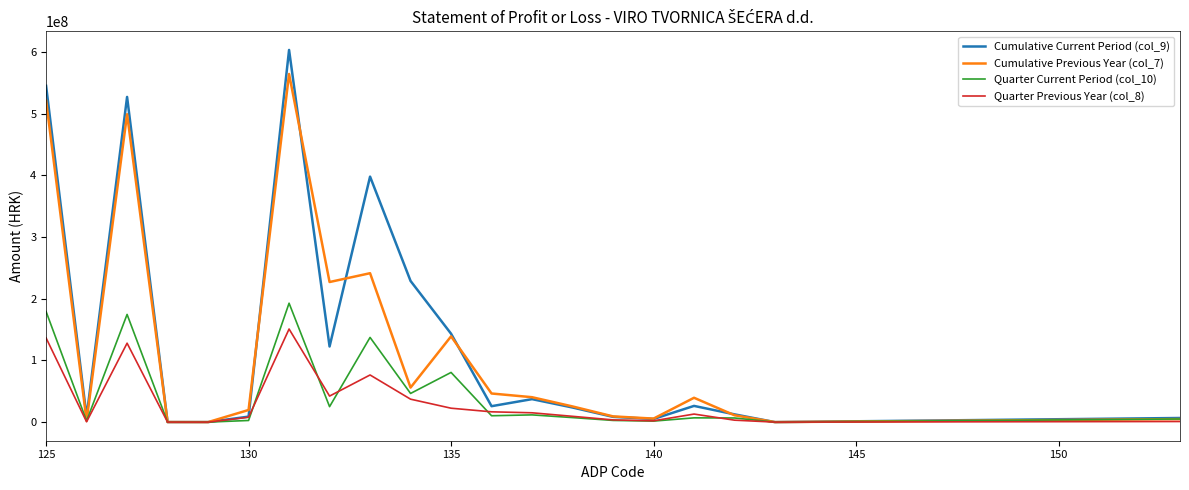

Which series has the largest range (max minus min)?

Cumulative Current Period (col_9)